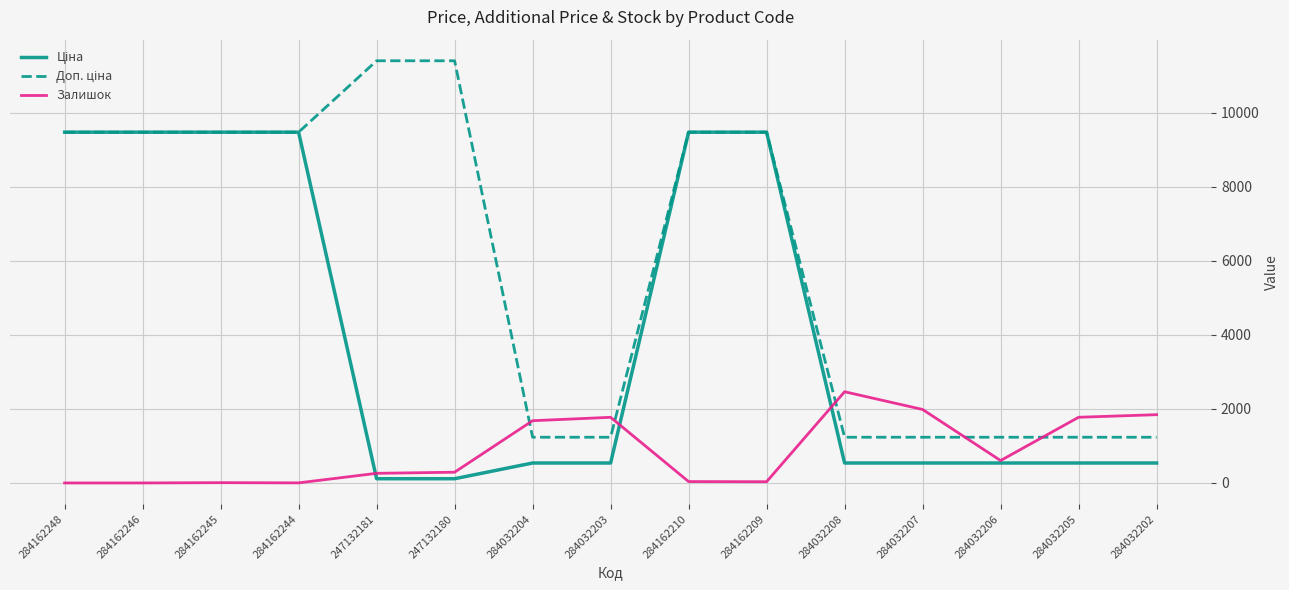

What is the total value across all series at 284032208?

4239.4